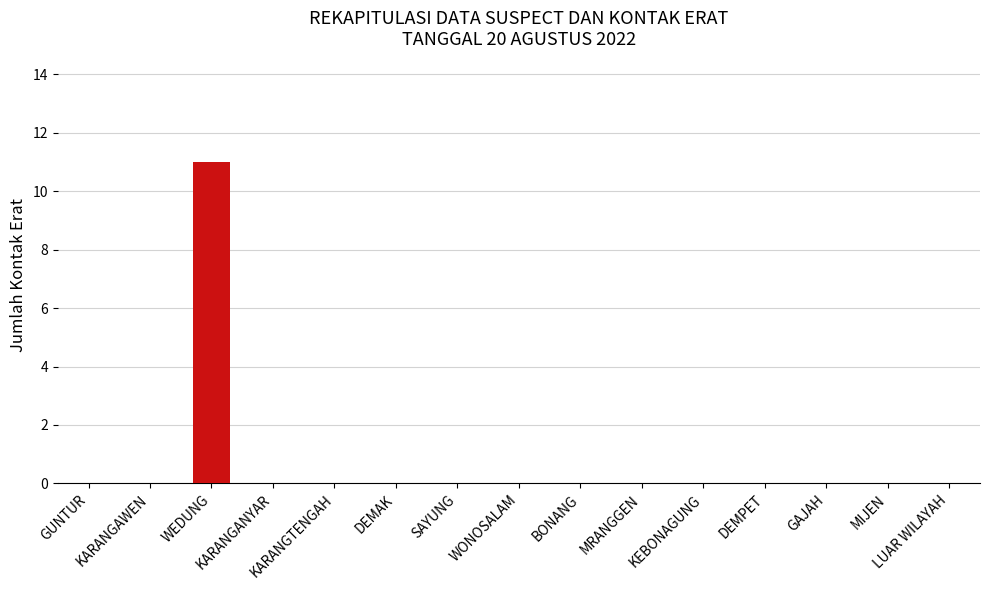

Count the number of data series in this chart.

1